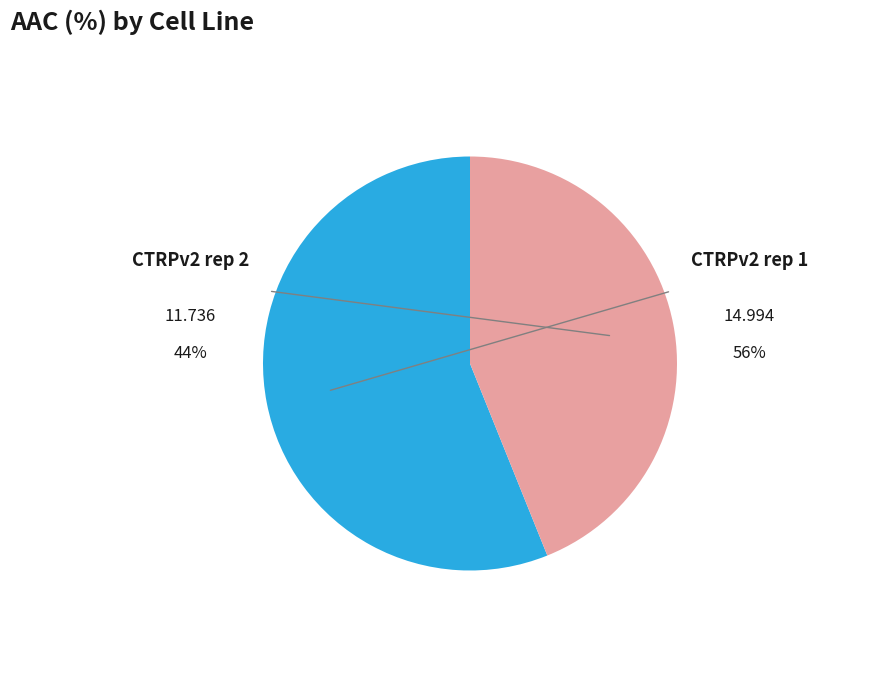

How many segments does this pie chart have?

2